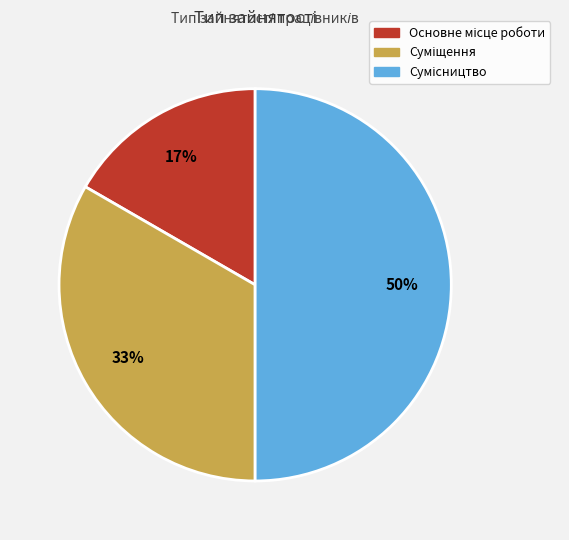

To the nearest percent, what is the difference between the largest and smallest slice percentages?

33%